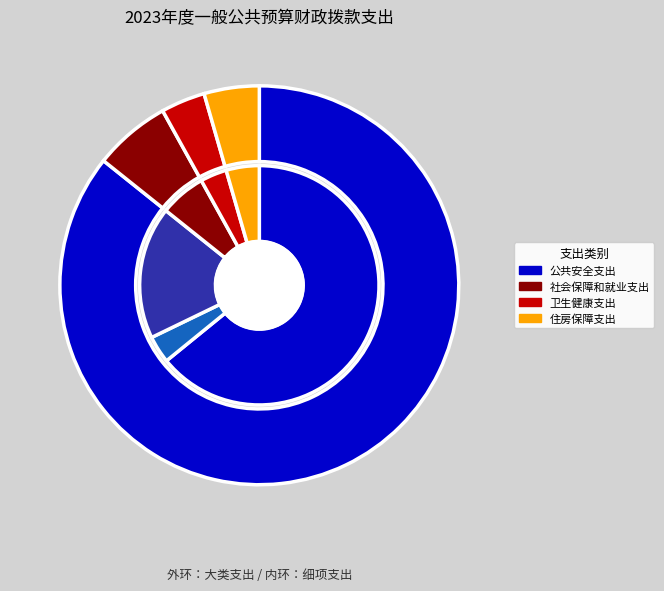

Is the sum of 住房保障支出 and 社会保障和就业支出 greater than half?

No